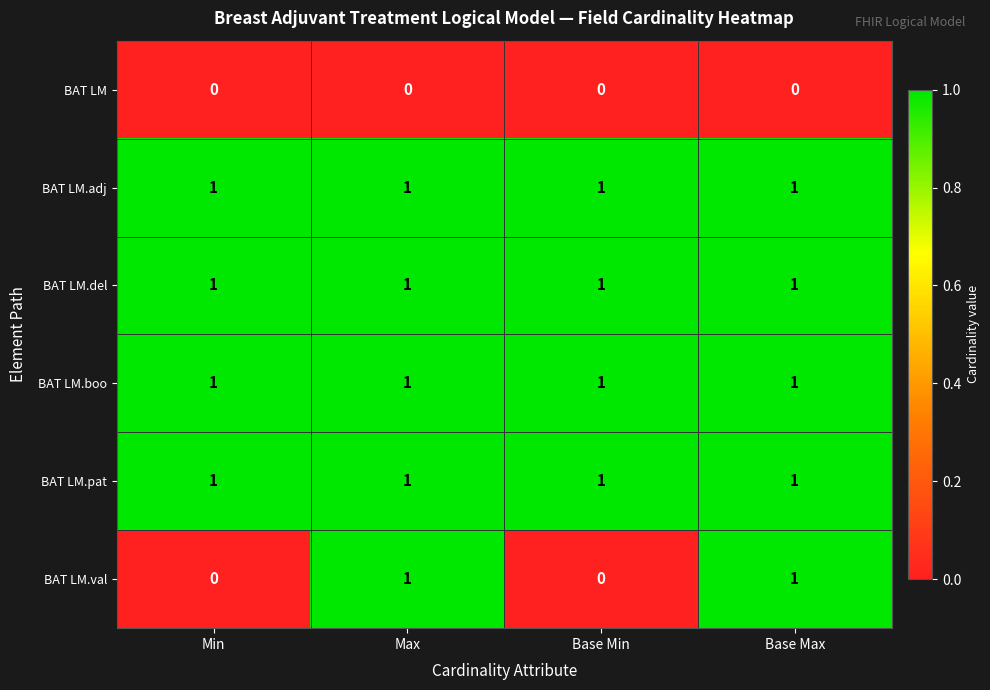

At how many categories does at least one series exceed 0?

4